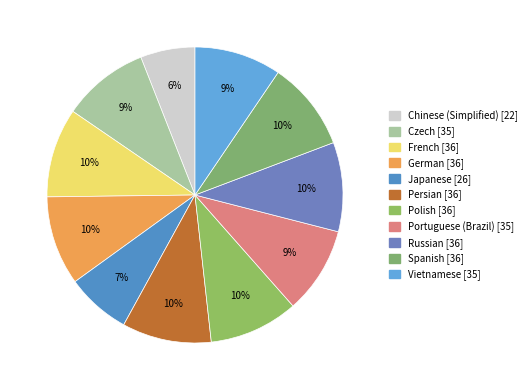

Does Persian account for over 50% of the chart?

No